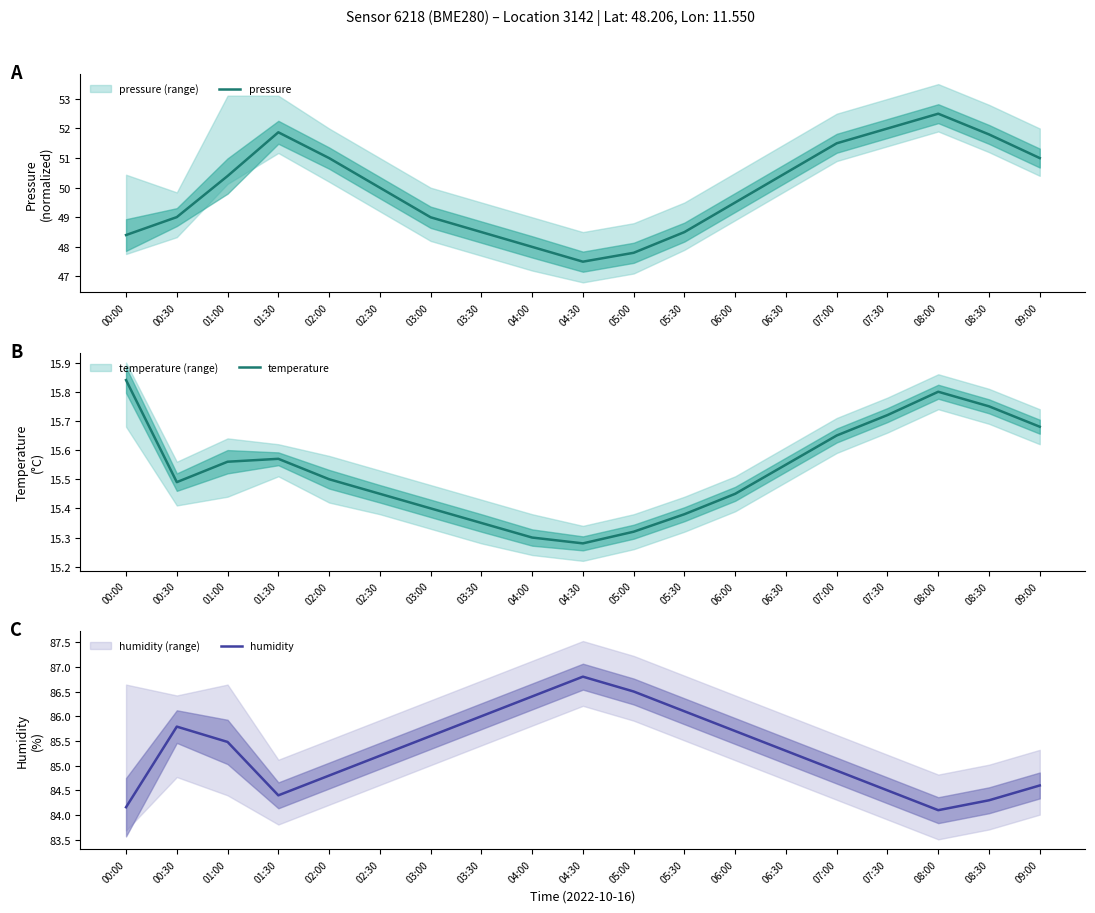

Which category has the lowest value in the temperature series?

04:30